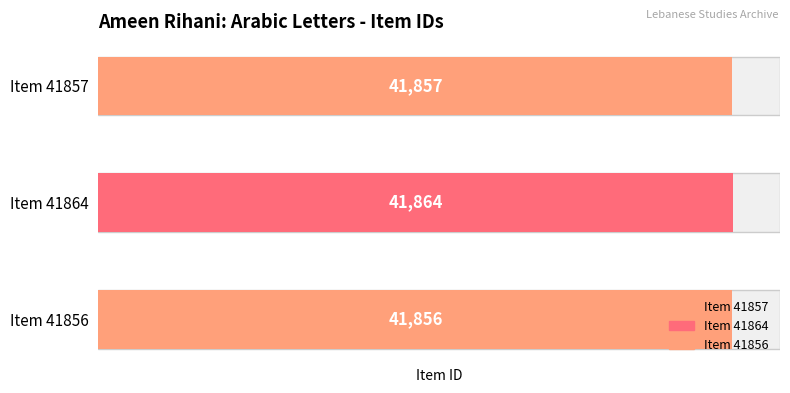

Count the values in the range 41856 to 41864.

3